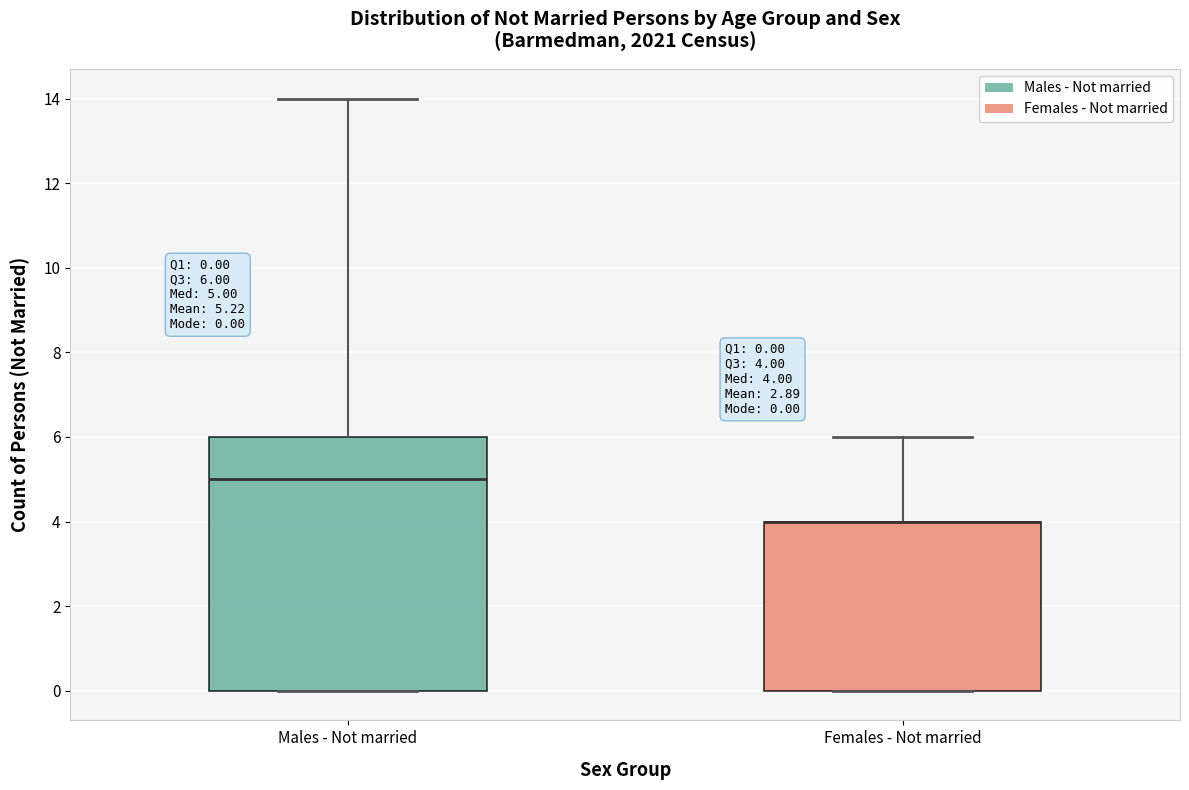

Which box is the tallest, from its lower edge to its upper edge?

Males - Not married